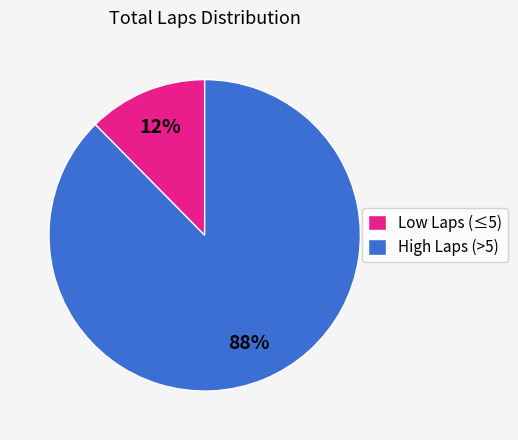

How many segments does this pie chart have?

2